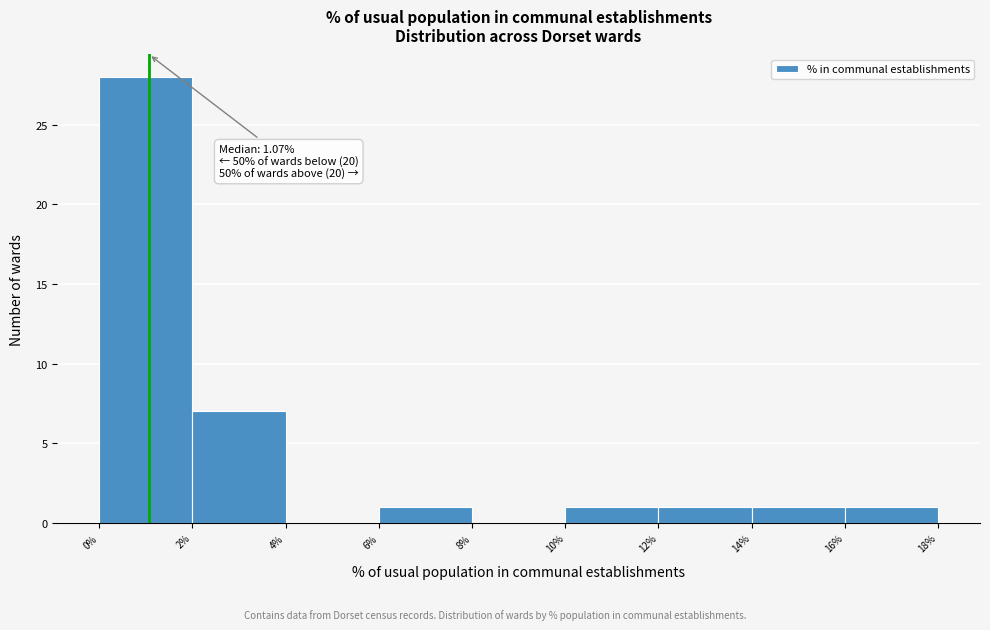

Over which range of the x-axis is the bar tallest?

0% to 2%